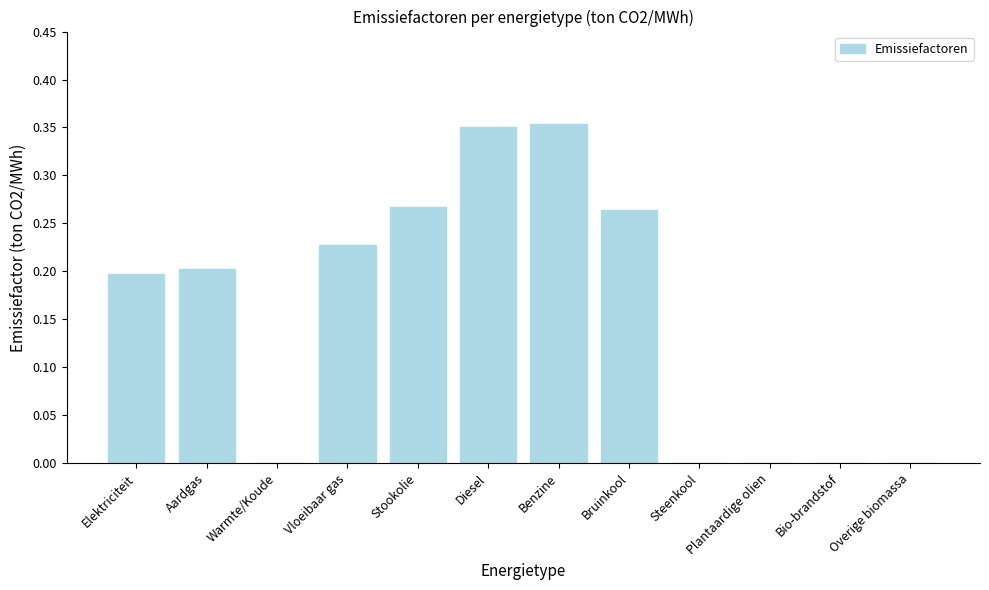

Are the bars horizontal?

No